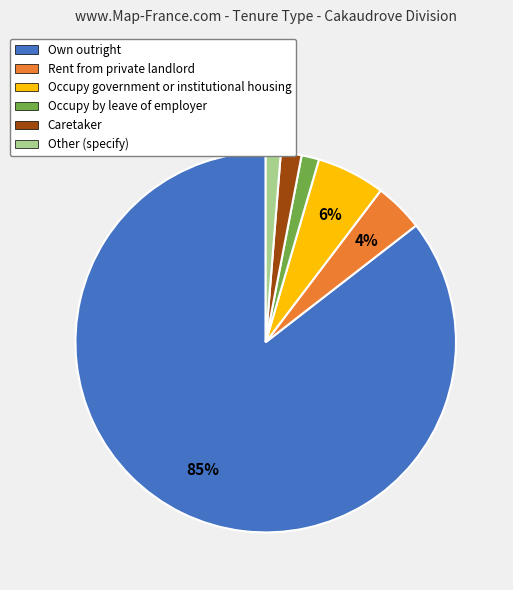

Between Other (specify) and Occupy government or institutional housing, which is larger?

Occupy government or institutional housing